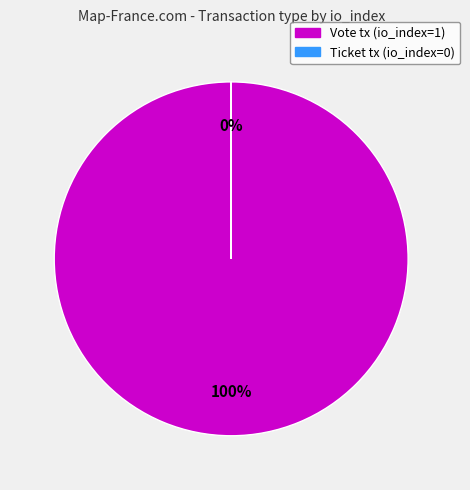

To the nearest percent, what is the difference between the largest and smallest slice percentages?

100%